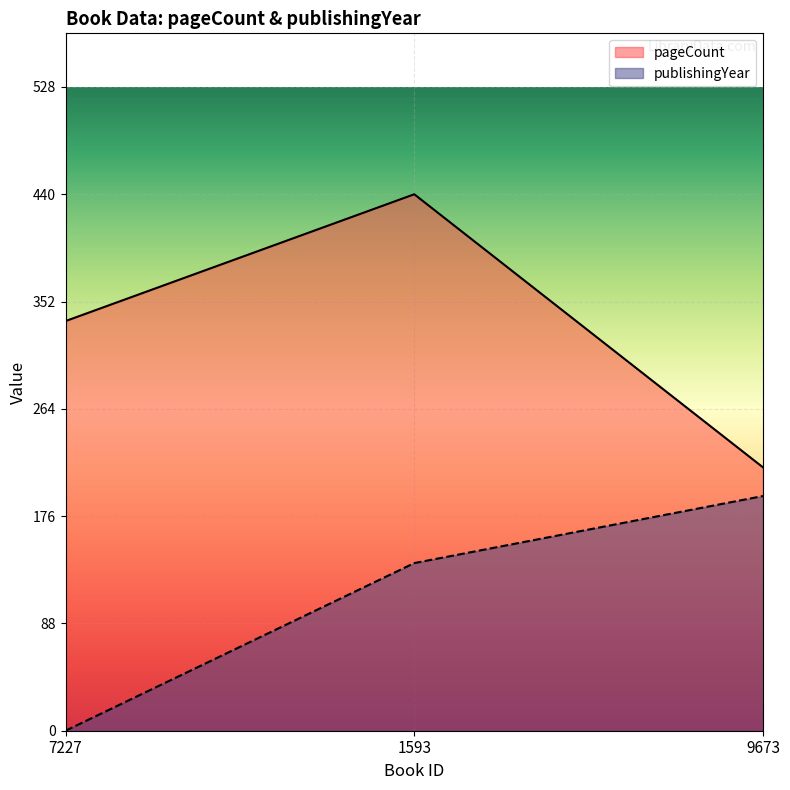

The pageCount series shows 336.0 at 7227. True or false?

True